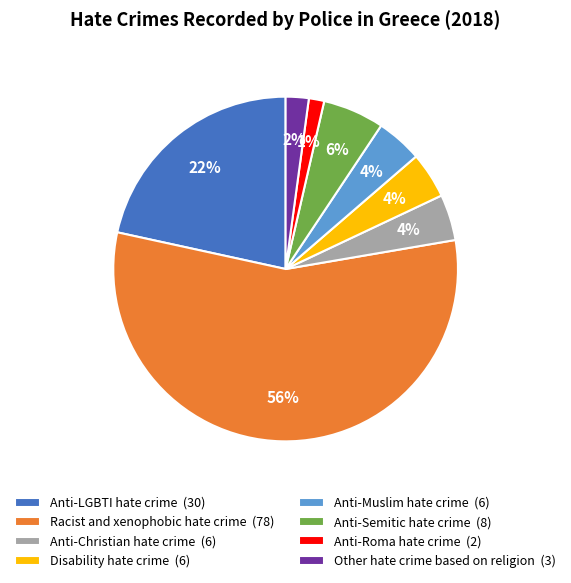

Between Anti-LGBTI hate crime and Other hate crime based on religion, which is larger?

Anti-LGBTI hate crime